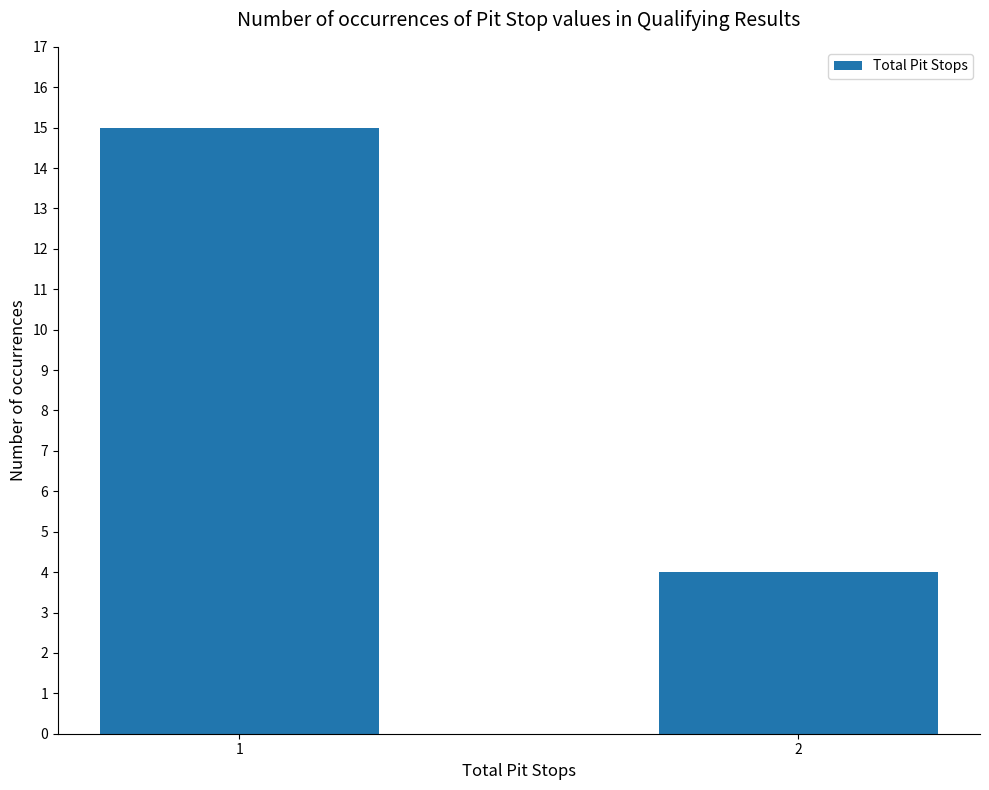

List the labels in order of value, largest first.

1, 2